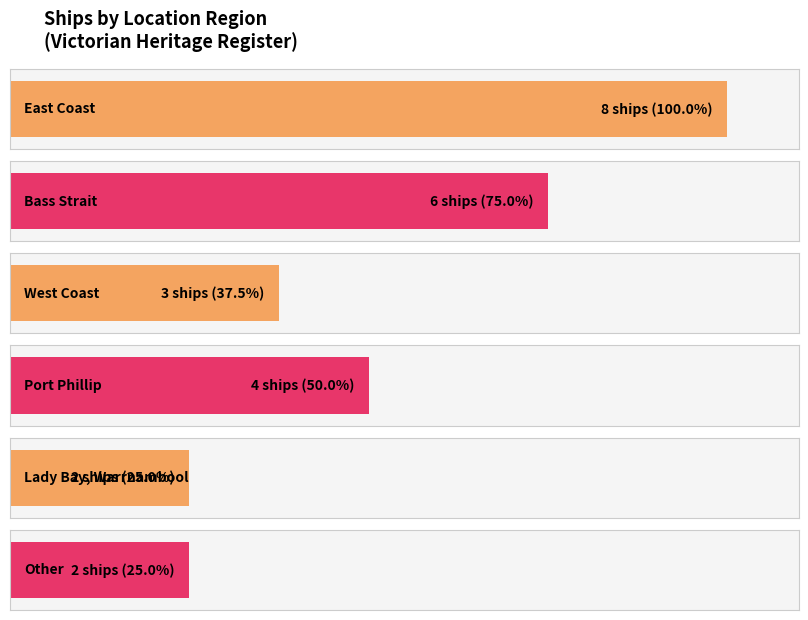

How many distinct data groups are displayed?

1